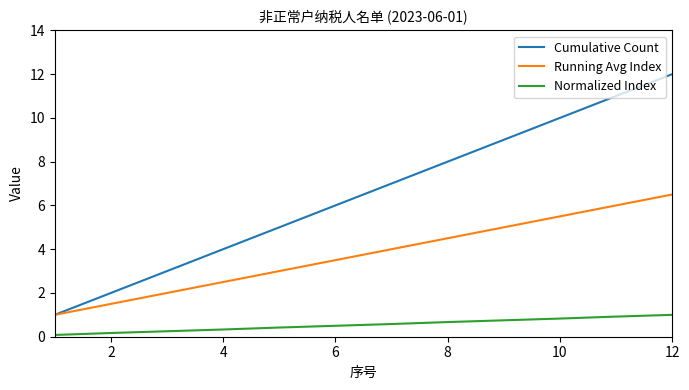

List the series in order of their peak value, lowest first.

Normalized Index, Running Avg Index, Cumulative Count